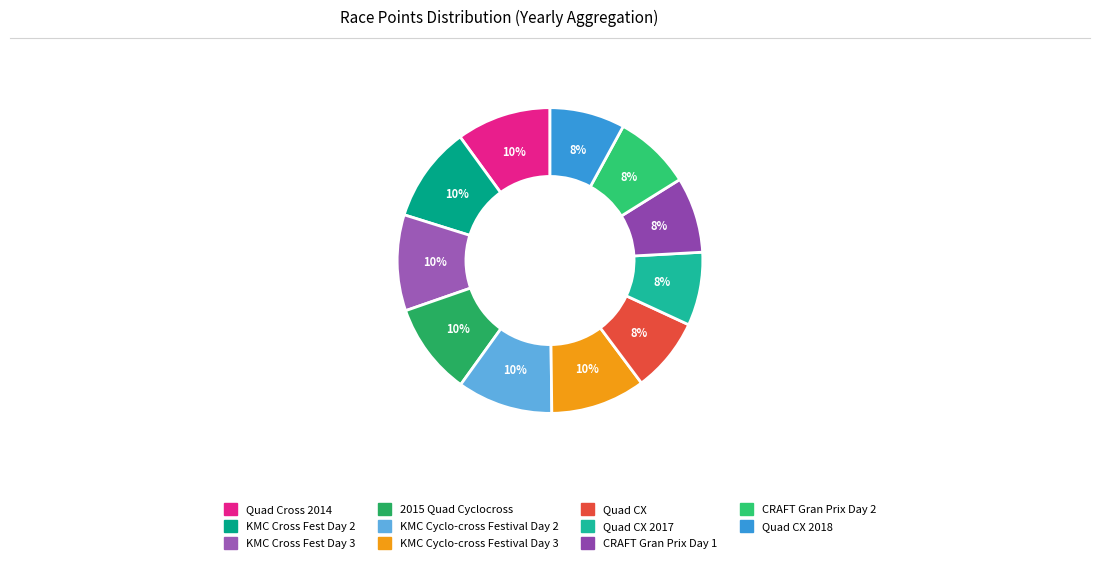

Does any single category account for the majority?

No